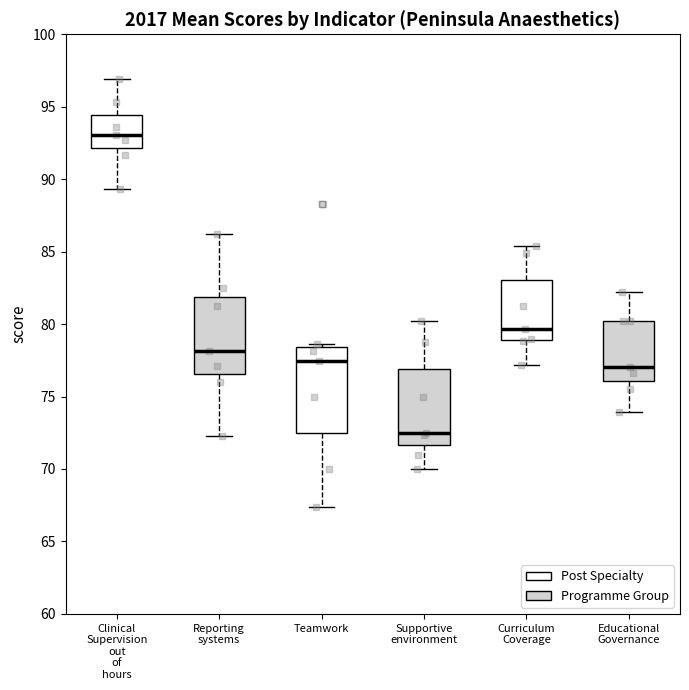

Reading left to right, read every box against the y-axis: the position of its median line, the range the box covers, and the ends of its whiskers. The values are not printed on the chart, so give them approximately, as read against the axis.

Clinical Supervision out of hours: median 93.0, box 92.0 to 94.5, whiskers 89.5 to 97.0
Reporting systems: median 78.0, box 76.5 to 82.0, whiskers 72.5 to 86.5
Teamwork: median 77.5, box 72.5 to 78.5, whiskers 67.5 to 78.5 (just above the box's upper edge)
Supportive environment: median 72.5, box 71.5 to 77.0, whiskers 70.0 to 80.0
Curriculum Coverage: median 79.5, box 79.0 to 83.0, whiskers 77.0 to 85.5
Educational Governance: median 77.0, box 76.0 to 80.0, whiskers 74.0 to 82.0